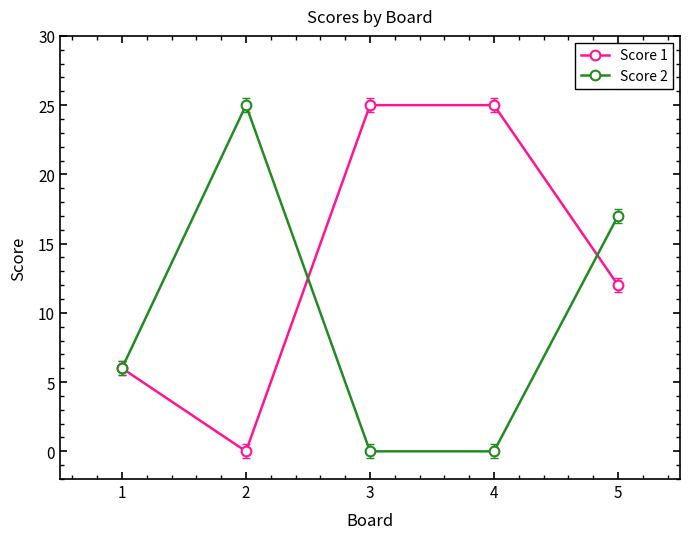

What is the difference between the maximum and minimum values in the Score 2 series?

25